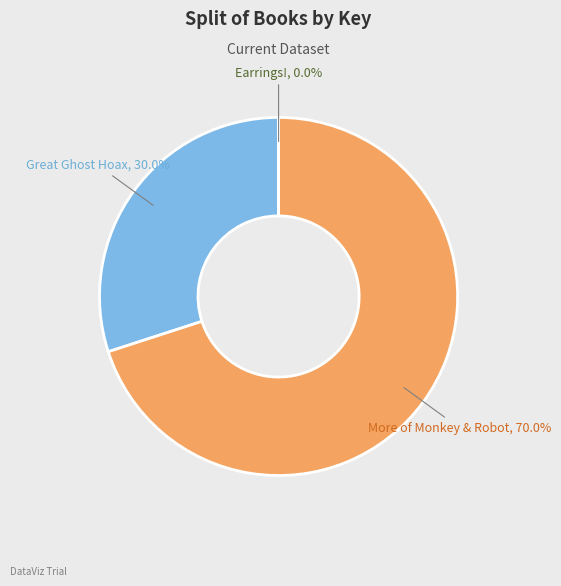

To the nearest percent, what portion does More of Monkey & Robot represent?

70%